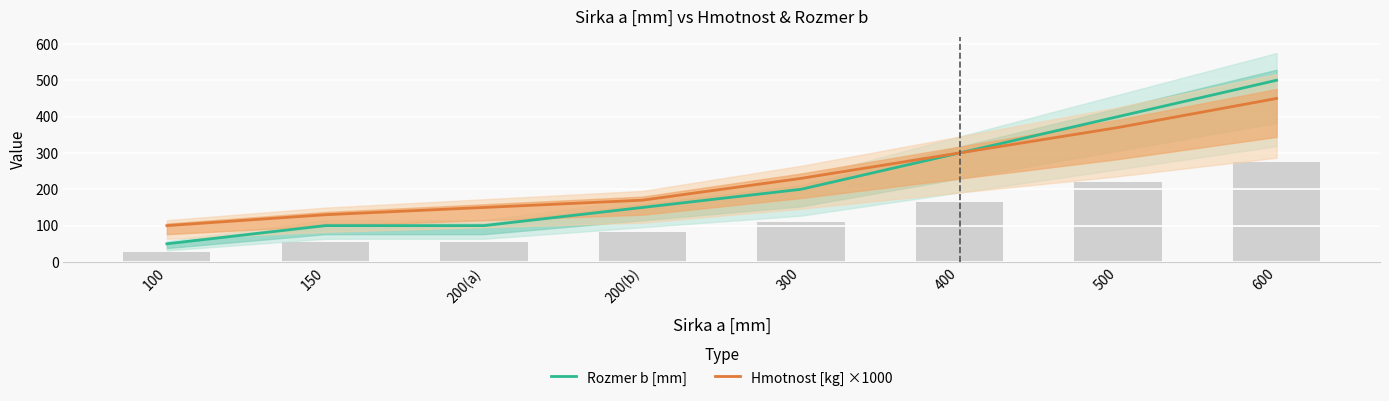

What is the difference between the maximum and minimum values in the Rozmer b [mm] series?

450